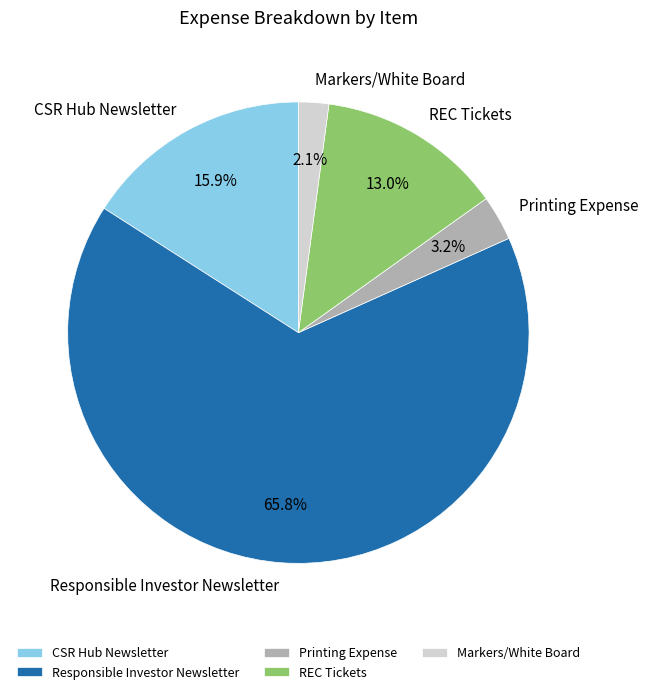

What percentage is the CSR Hub Newsletter slice, to the nearest percent?

16%